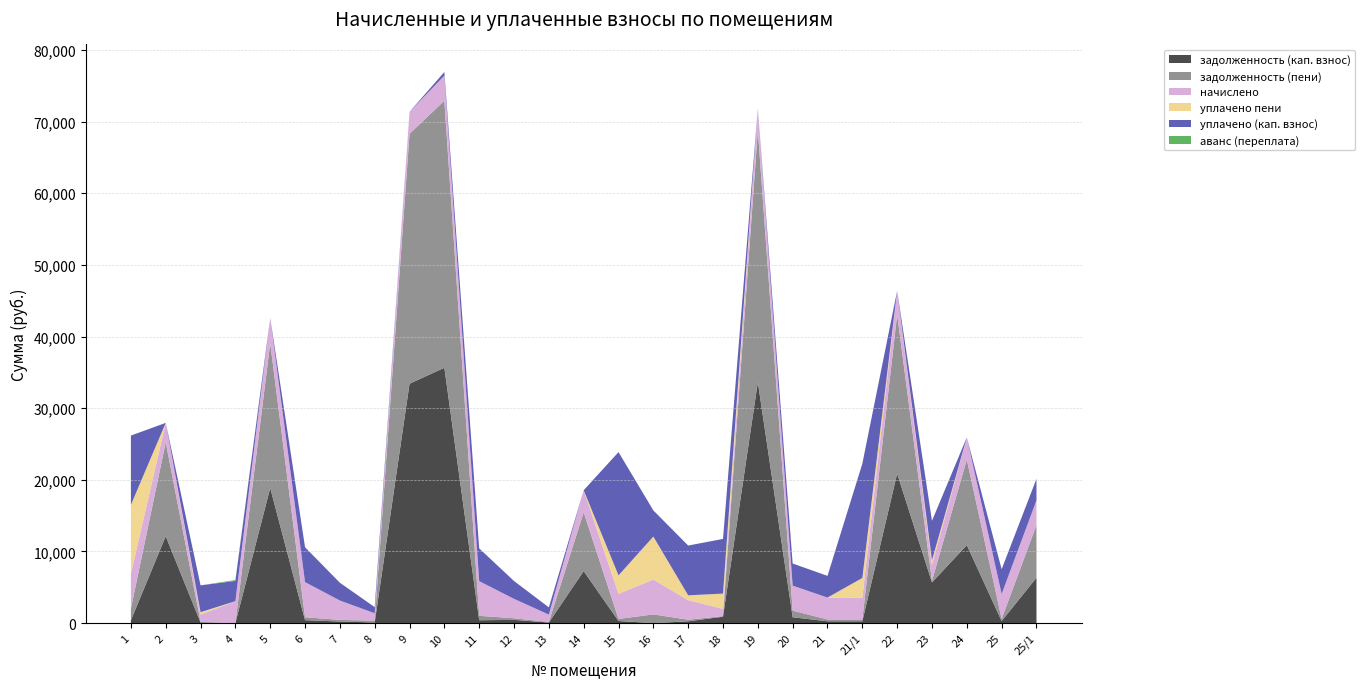

Reading left to right, what are all the values shown in this chart?

задолженность (кап. взнос): 1=405.4	2=12130.0	3=85.5	4=0.0	5=18864.0	6=409.0	7=225.4	8=86.1	9=33413.4	10=35641.9	11=403.1	12=452.1	13=84.9	14=7256.1	15=292.4	16=0.0	17=249.9	18=895.4	19=33648.1	20=819.3	21=254.8	21/1=253.6	22=20866.1	23=5680.4	24=10889.9	25=290.6	25/1=6335.0
задолженность (пени): 1=1629.1	2=13108.7	3=85.5	4=0.0	5=20204.7	6=409.0	7=225.4	8=258.7	9=34893.4	10=37268.3	11=620.1	12=226.0	13=84.9	14=8214.5	15=292.4	16=1218.0	17=227.8	18=84.9	19=35138.6	20=925.0	21=254.8	21/1=253.6	22=22195.9	23=222.0	24=11941.7	25=290.6	25/1=7354.4
начислено: 1=4865.3	2=2712.5	3=1026.1	4=3064.2	5=3537.7	6=4908.4	7=2705.4	8=1033.3	9=3064.2	10=3516.2	11=4836.6	12=2712.5	13=1019.0	14=3078.5	15=3509.0	16=4865.3	17=2734.1	18=1019.0	19=3085.7	20=3487.6	21=3057.0	21/1=3042.6	22=3329.6	23=2231.8	24=3100.1	25=3487.6	25/1=3451.7
уплачено пени: 1=9602.0	2=0.0	3=329.5	4=0.0	5=0.0	6=0.0	7=0.0	8=0.0	9=0.0	10=0.0	11=0.0	12=0.0	13=0.0	14=0.0	15=2573.8	16=6000.0	17=668.6	18=2122.3	19=0.0	20=0.0	21=0.0	21/1=2751.3	22=0.0	23=640.4	24=0.0	25=0.0	25/1=0.0
уплачено (кап. взнос): 1=9677.5	2=0.0	3=3744.8	4=2823.2	5=0.0	6=4861.9	7=2479.9	8=851.3	9=0.0	10=500.0	11=4573.7	12=2486.4	13=1009.4	14=0.0	15=17205.3	16=3649.0	17=6948.7	18=7632.3	19=0.0	20=3091.0	21=3028.0	21/1=15946.4	22=0.0	23=5507.2	24=0.0	25=3454.5	25/1=3000.0
аванс (переплата): 1=0.0	2=0.0	3=0.0	4=132.8	5=0.0	6=0.0	7=0.0	8=0.0	9=0.0	10=0.0	11=0.0	12=0.0	13=0.0	14=0.0	15=0.0	16=0.0	17=0.0	18=0.0	19=0.0	20=0.0	21=0.0	21/1=0.0	22=0.0	23=0.0	24=0.0	25=0.0	25/1=0.0